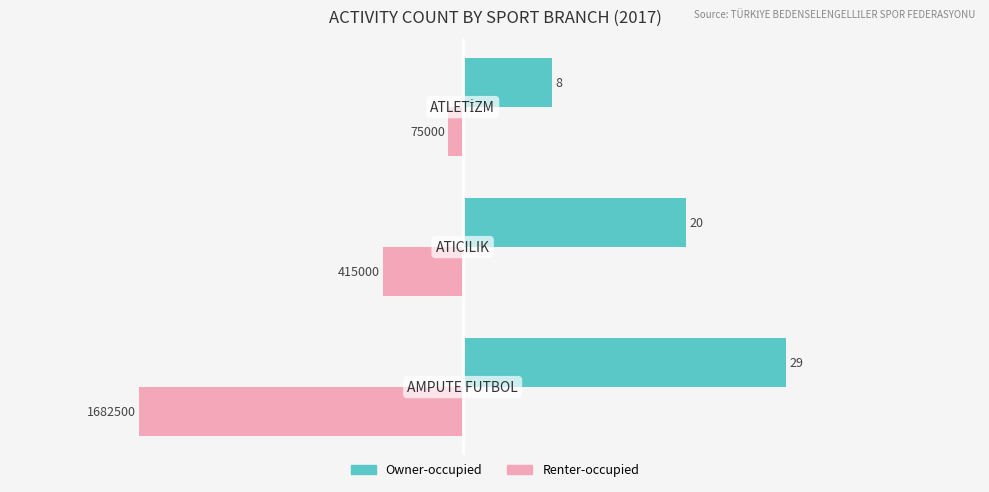

What is the smallest value displayed?

-29.0